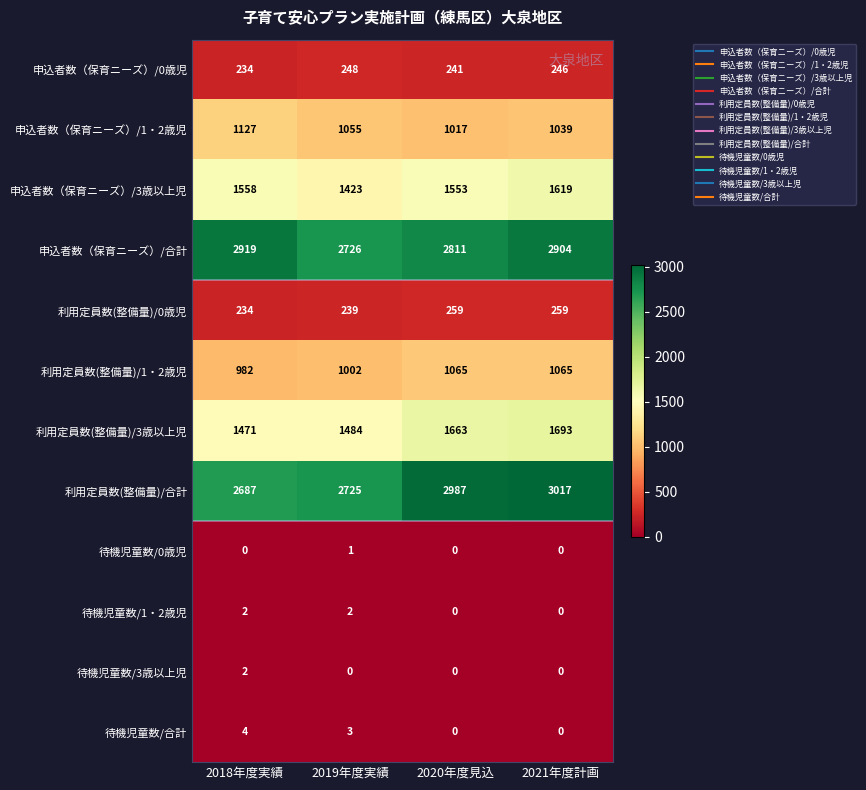

At which label is 利用定員数(整備量)/0歳児 closest to 246?

2019年度実績